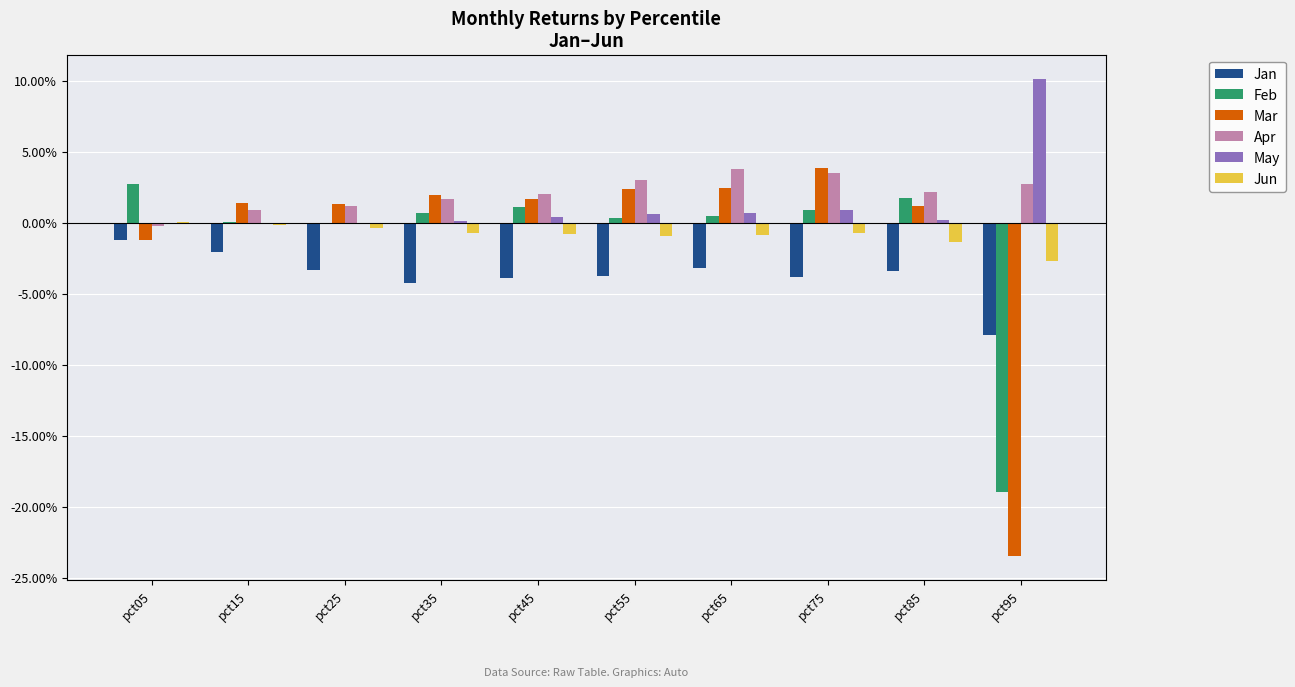

At pct95, list the series in order from smallest to largest.

Mar, Feb, Jan, Jun, Apr, May